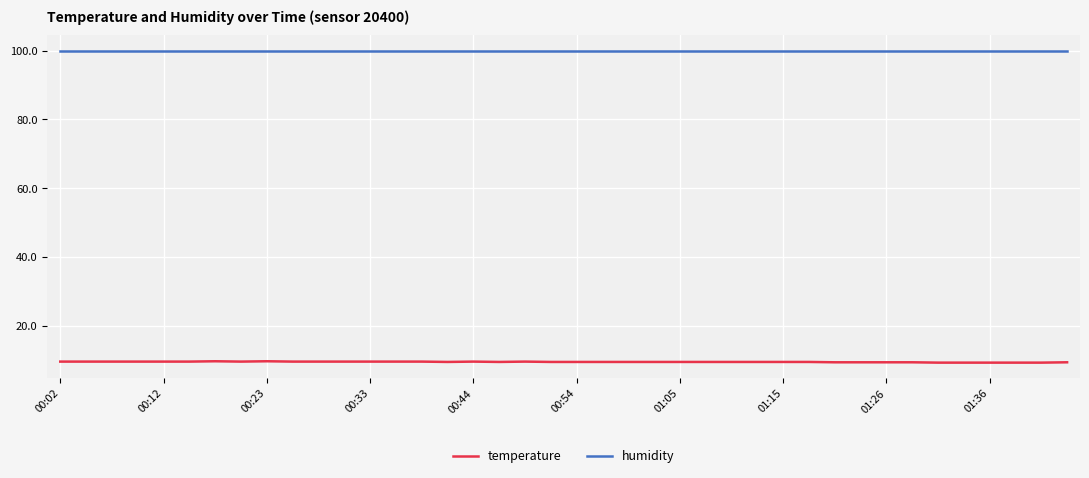

What is the sum of all humidity values?

3996.0